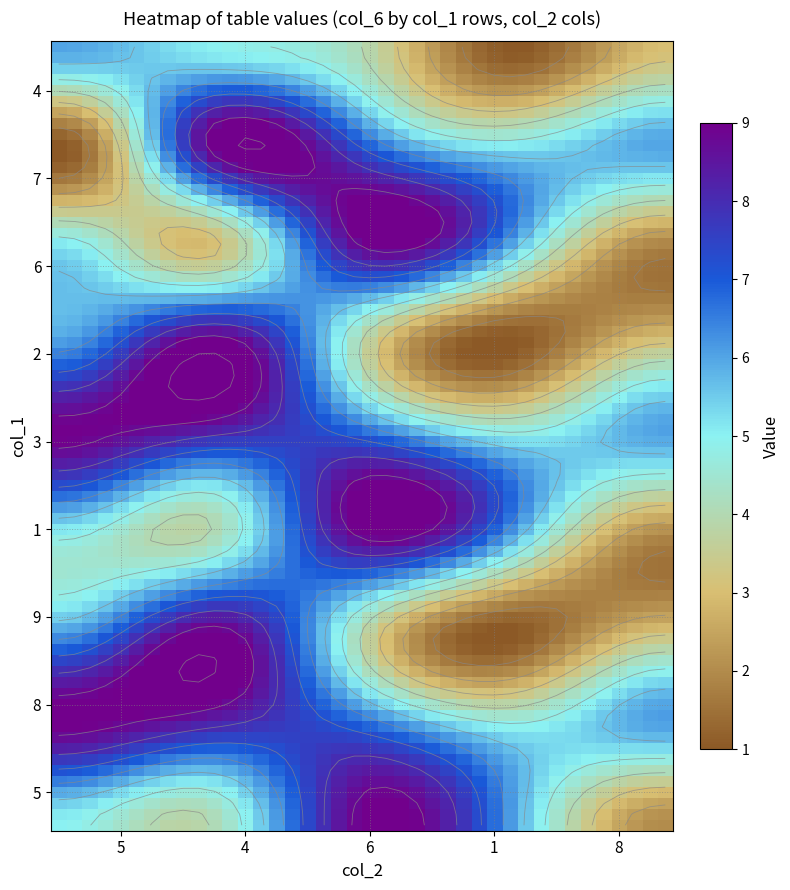

At 3, list the series in order from largest to smallest.

7, 3, 8, 4, 2, 9, 6, 1, 5